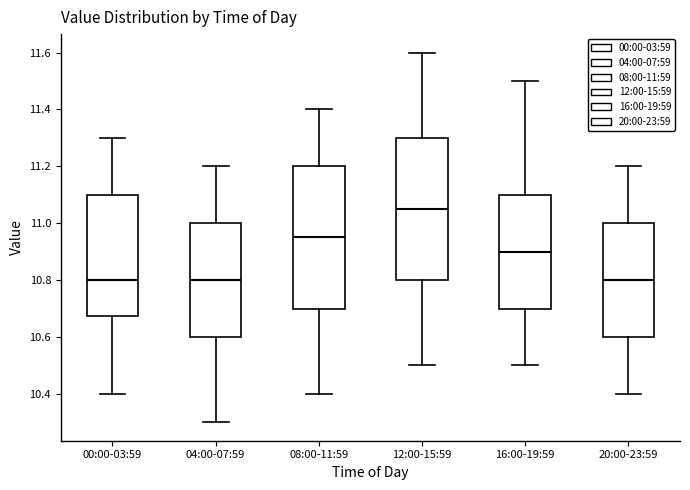

Reading left to right, transcribe this box plot: for each box, give where its median line is, the range the box spans, and where its two whiskers end, as read against the y-axis. The values are not printed on the chart, so give them approximately, as read against the axis.

00:00-03:59: median 10.80, box 10.68 to 11.10, whiskers 10.40 to 11.30
04:00-07:59: median 10.80, box 10.60 to 11.00, whiskers 10.30 to 11.20
08:00-11:59: median 10.96, box 10.70 to 11.20, whiskers 10.40 to 11.40
12:00-15:59: median 11.06, box 10.80 to 11.30, whiskers 10.50 to 11.60
16:00-19:59: median 10.90, box 10.70 to 11.10, whiskers 10.50 to 11.50
20:00-23:59: median 10.80, box 10.60 to 11.00, whiskers 10.40 to 11.20